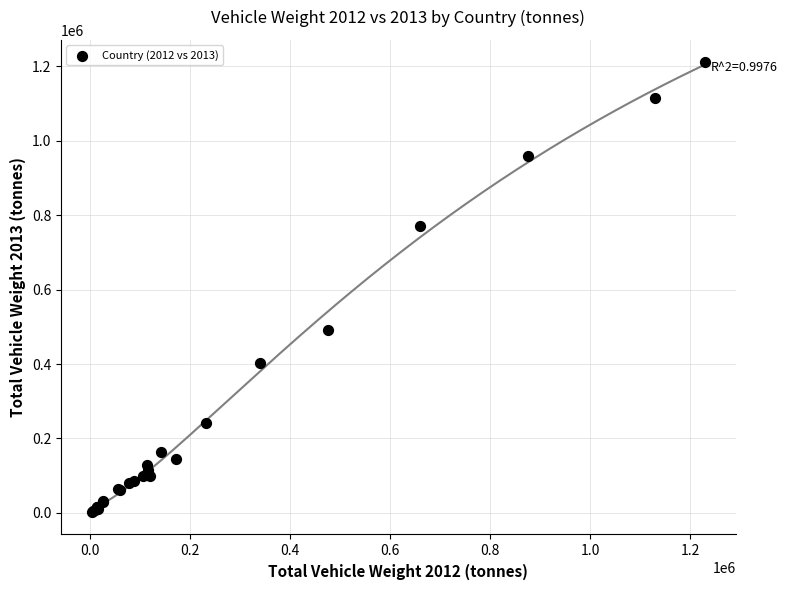

What Y value in the scatter plot is closest to 606553?

490771